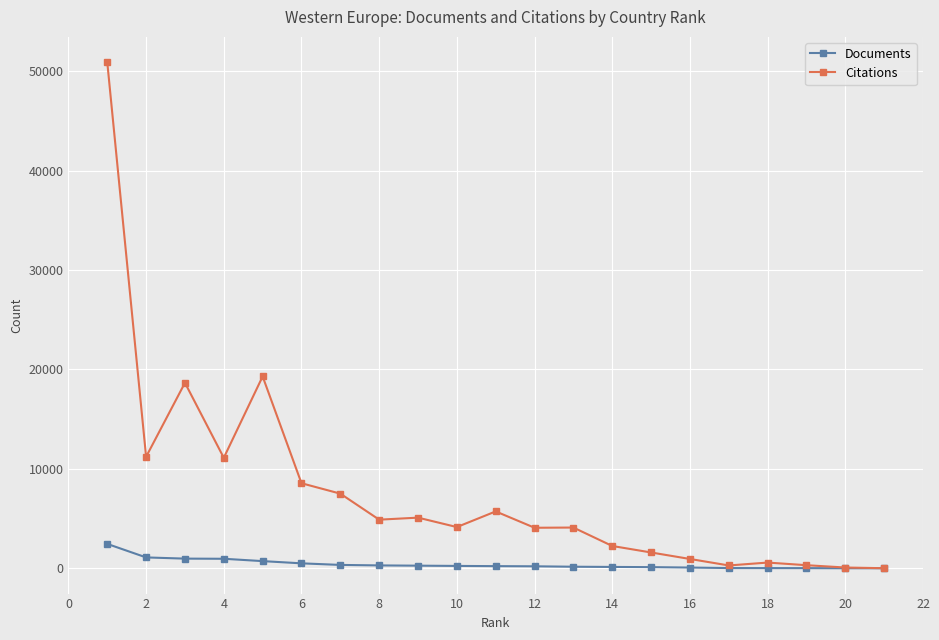

Which series has the largest total across all categories?

Citations